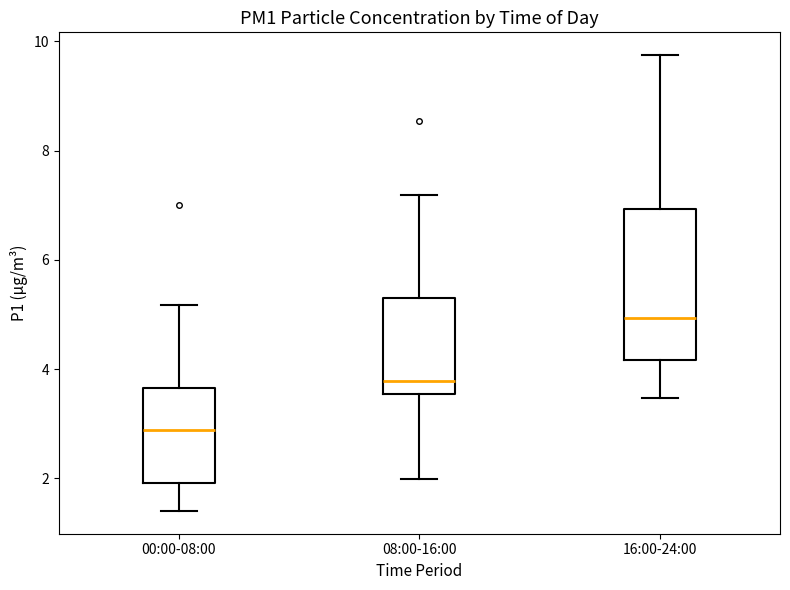

Which box's median line is the lowest?

00:00-08:00